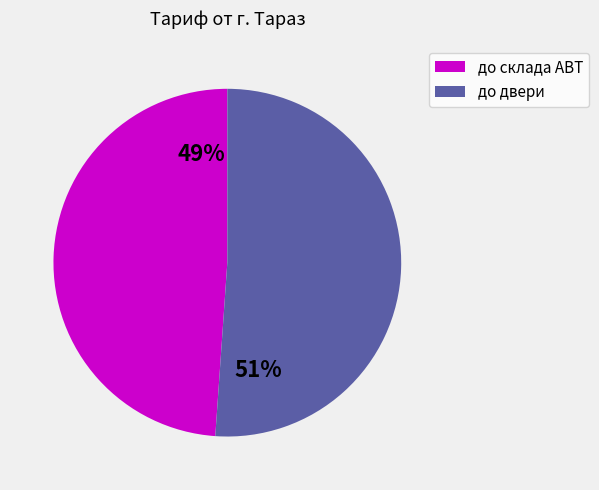

To the nearest percent, what is the average slice percentage?

50%